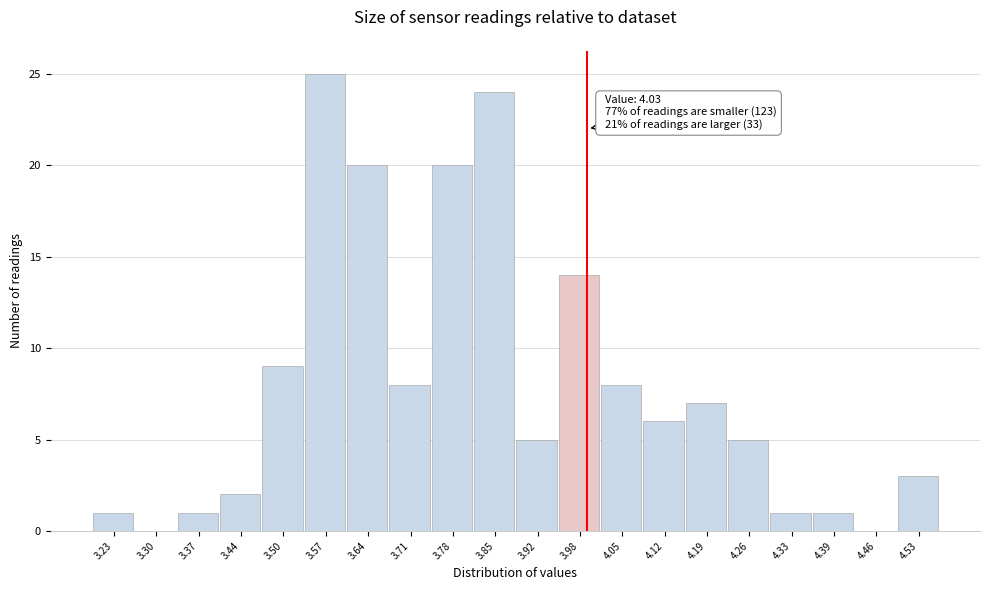

Reading left to right, list all the values displayed in this chart.

3.23=1	3.30=0	3.37=1	3.44=2	3.50=9	3.57=25	3.64=20	3.71=8	3.78=20	3.85=24	3.92=5	3.98=14	4.05=8	4.12=6	4.19=7	4.26=5	4.33=1	4.39=1	4.46=0	4.53=3